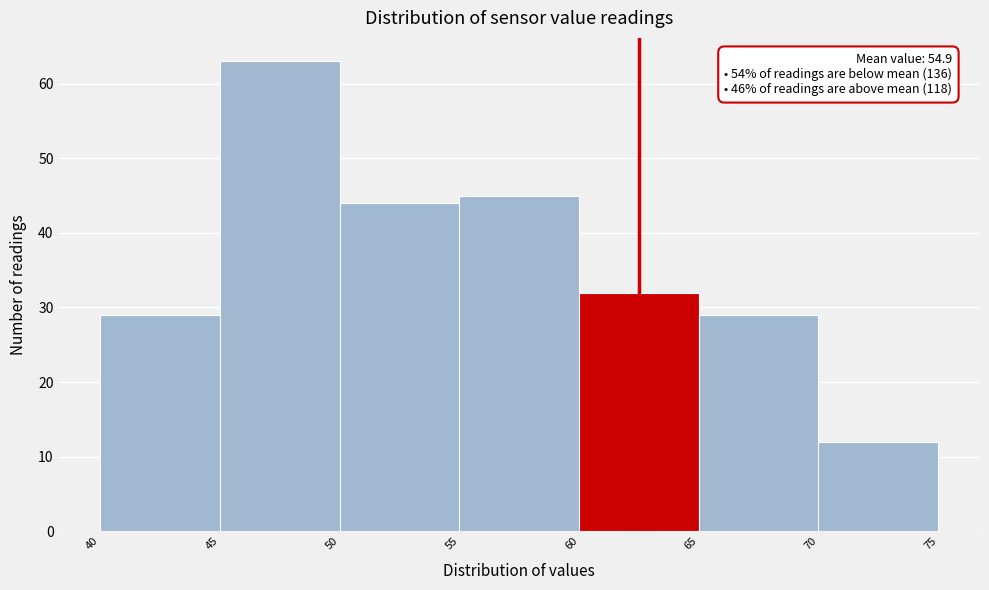

Over which range of the x-axis is the bar tallest?

45 to 50